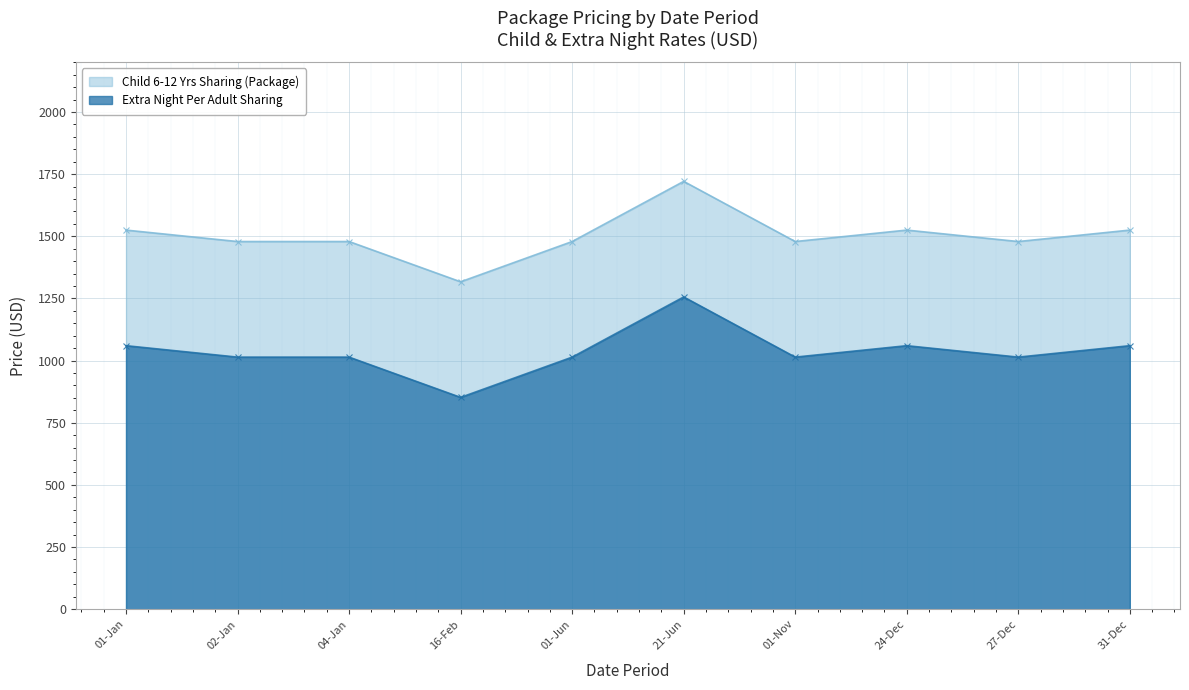

Count the number of categories in the chart.

10